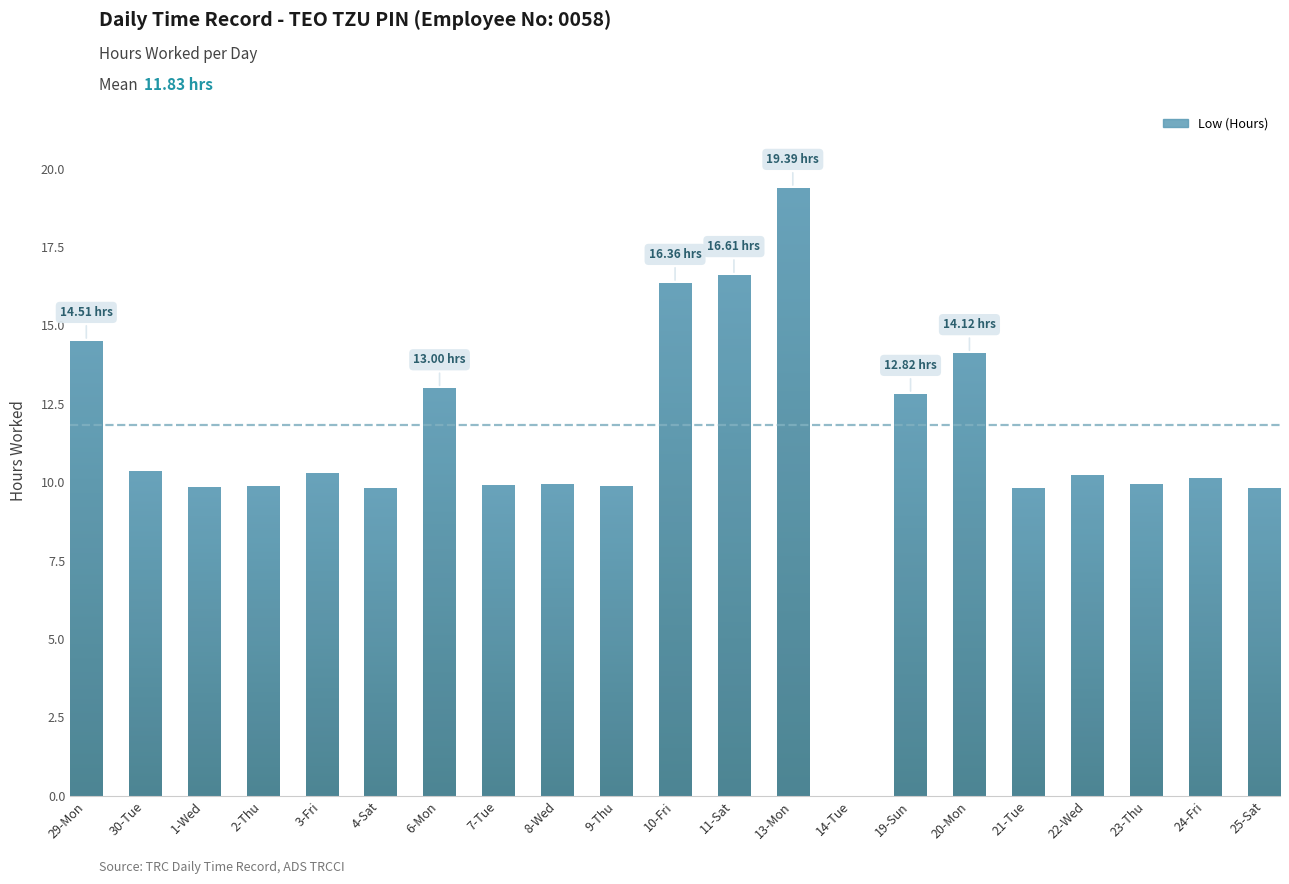

What is the sum of all values?

236.6